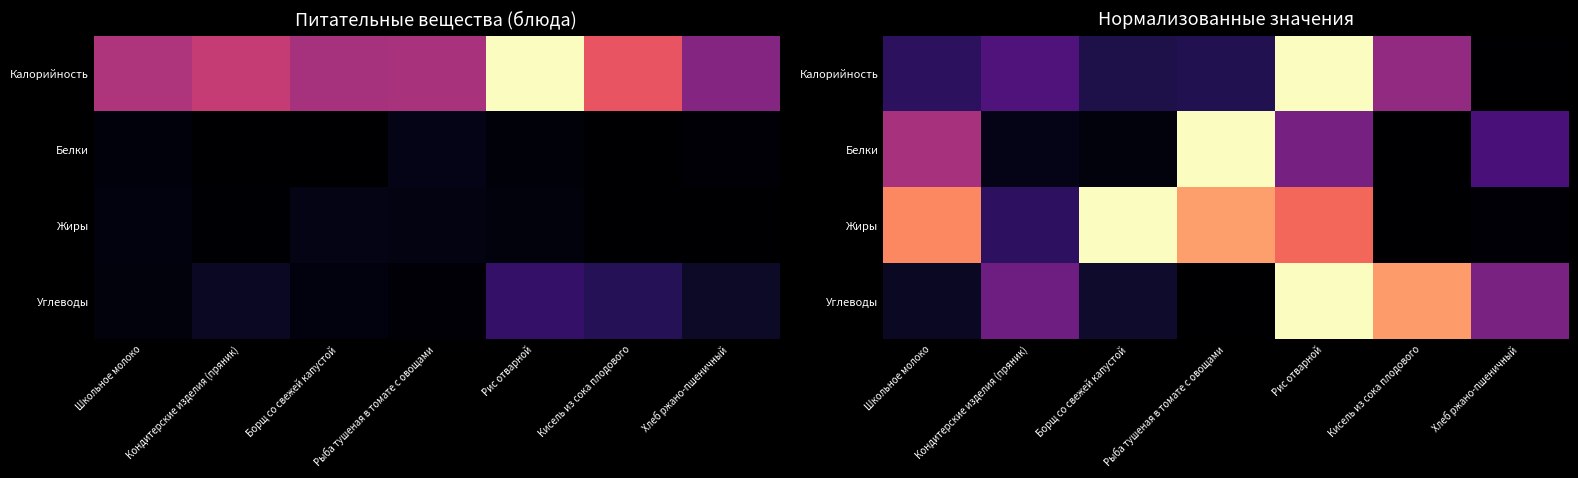

At which category is the sum across all series the highest?

Рис отварной